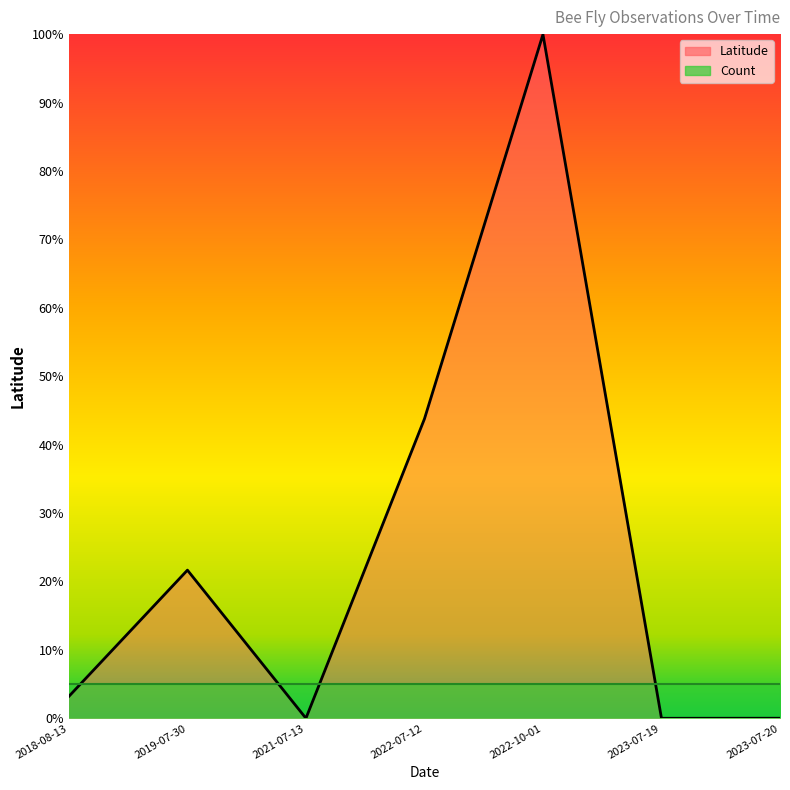

Which category has the highest value across all series?

2022-10-01